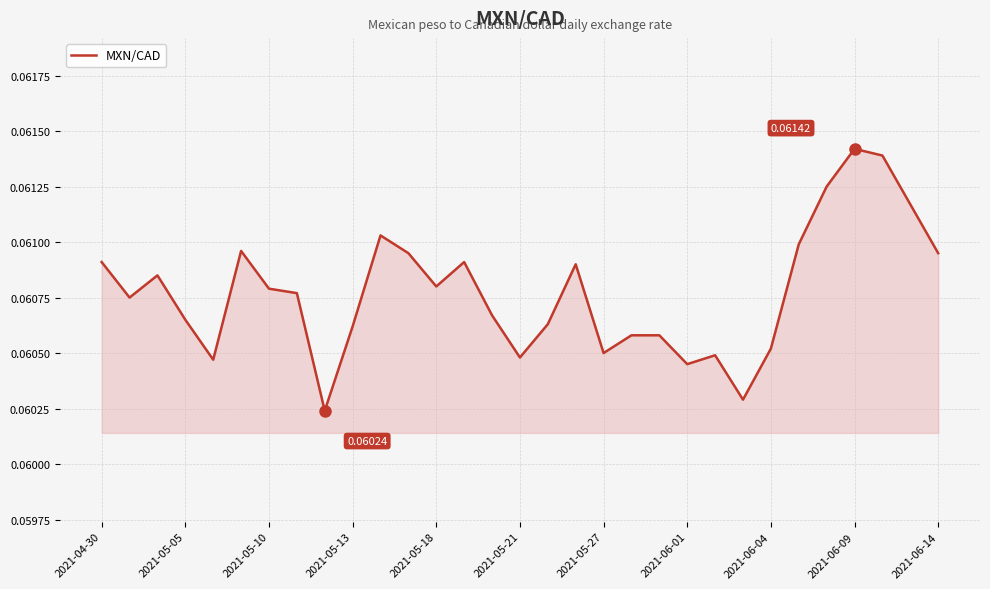

How many lines are shown in the chart?

1